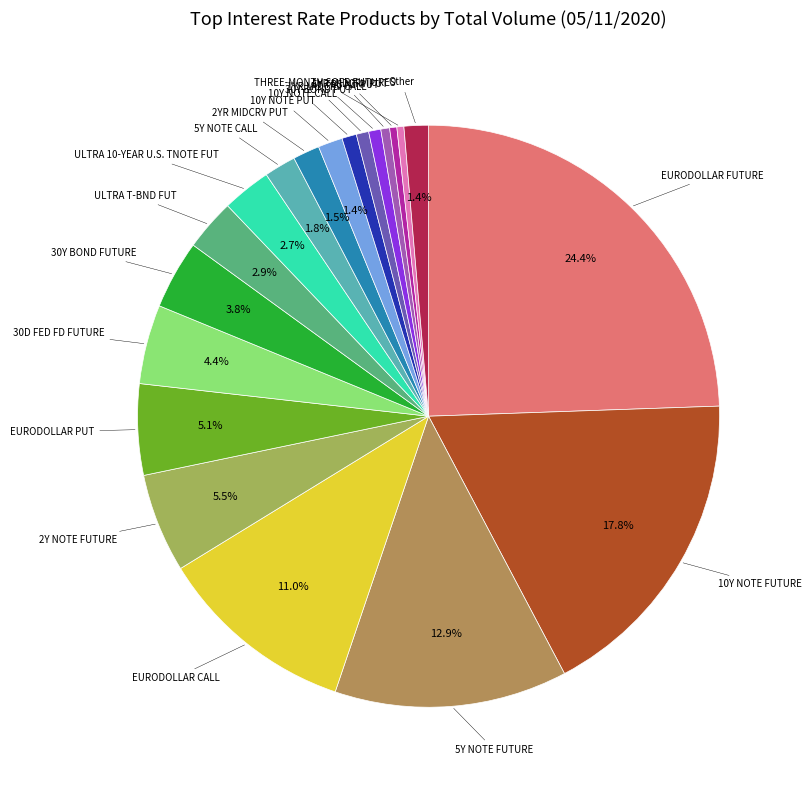

What is the smallest slice in the pie chart?

THREE-MONTH SOFR FUTURES